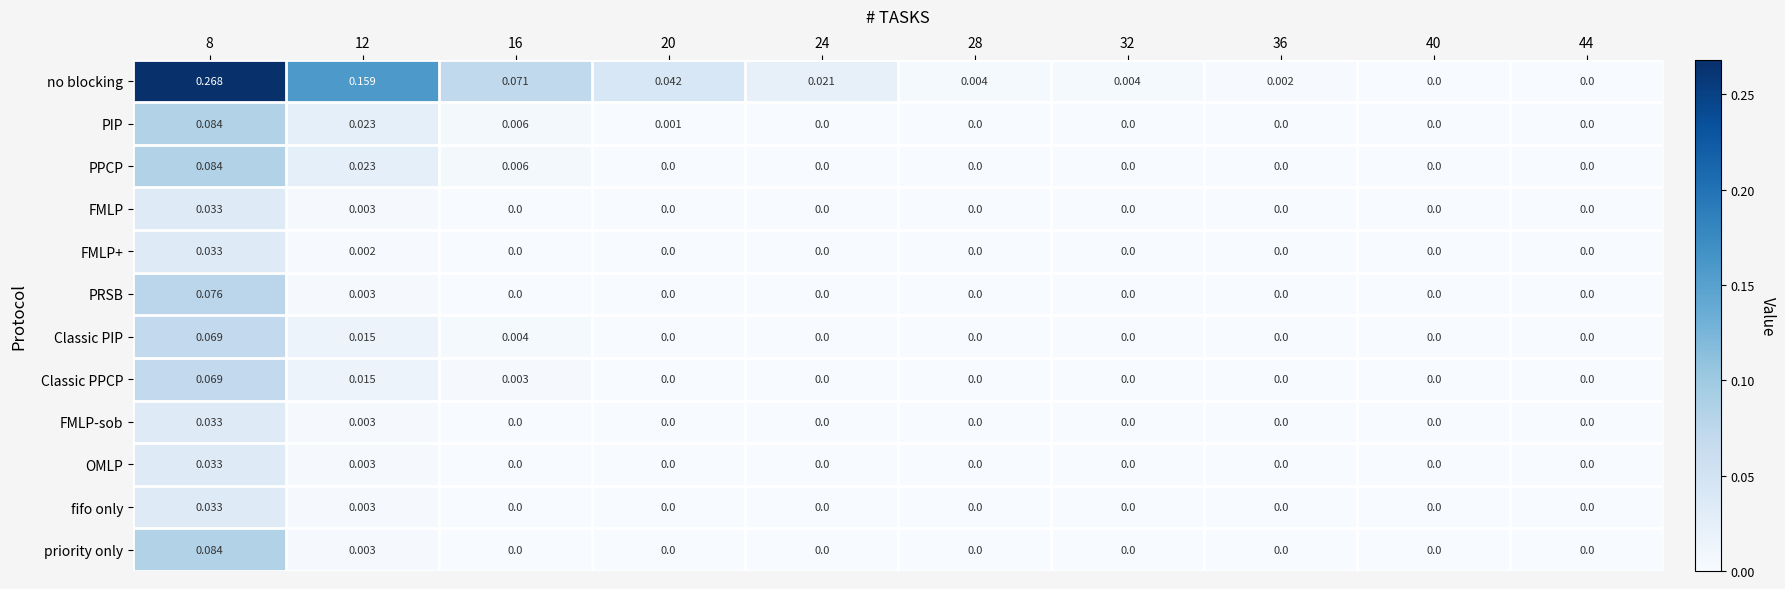

Between 8 and 44, which series saw the biggest shift?

no blocking